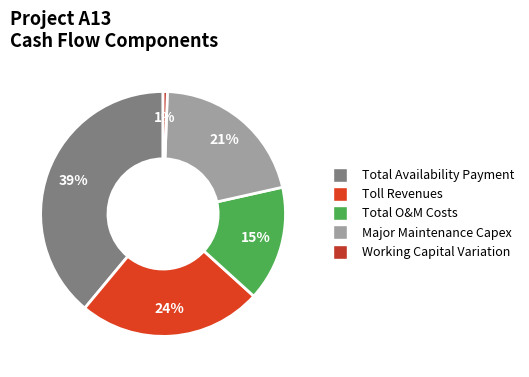

True or false: Total Availability Payment accounts for 53% of the total.

False